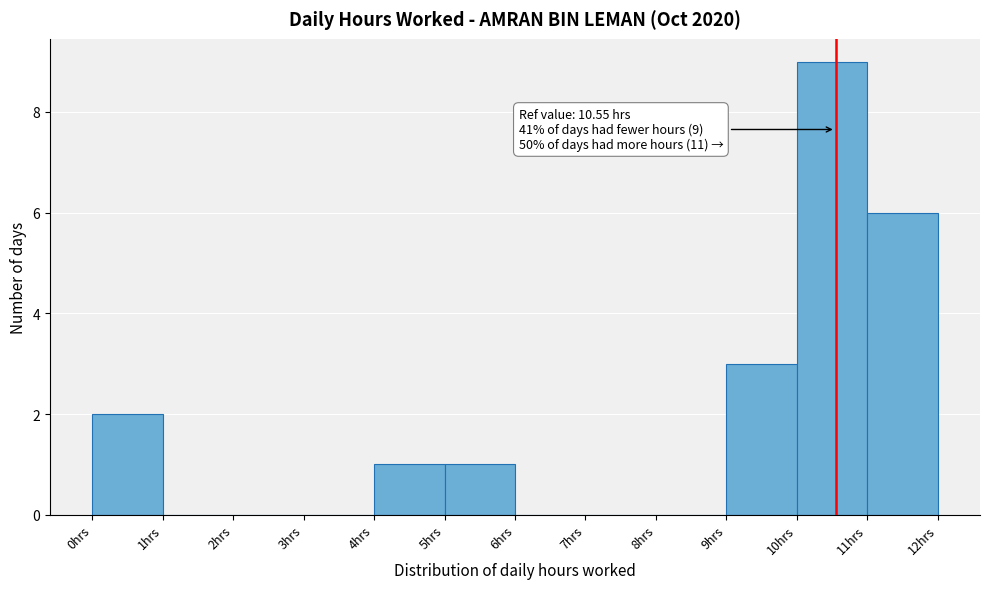

Which range on the x-axis has the tallest bar?

10 to 11